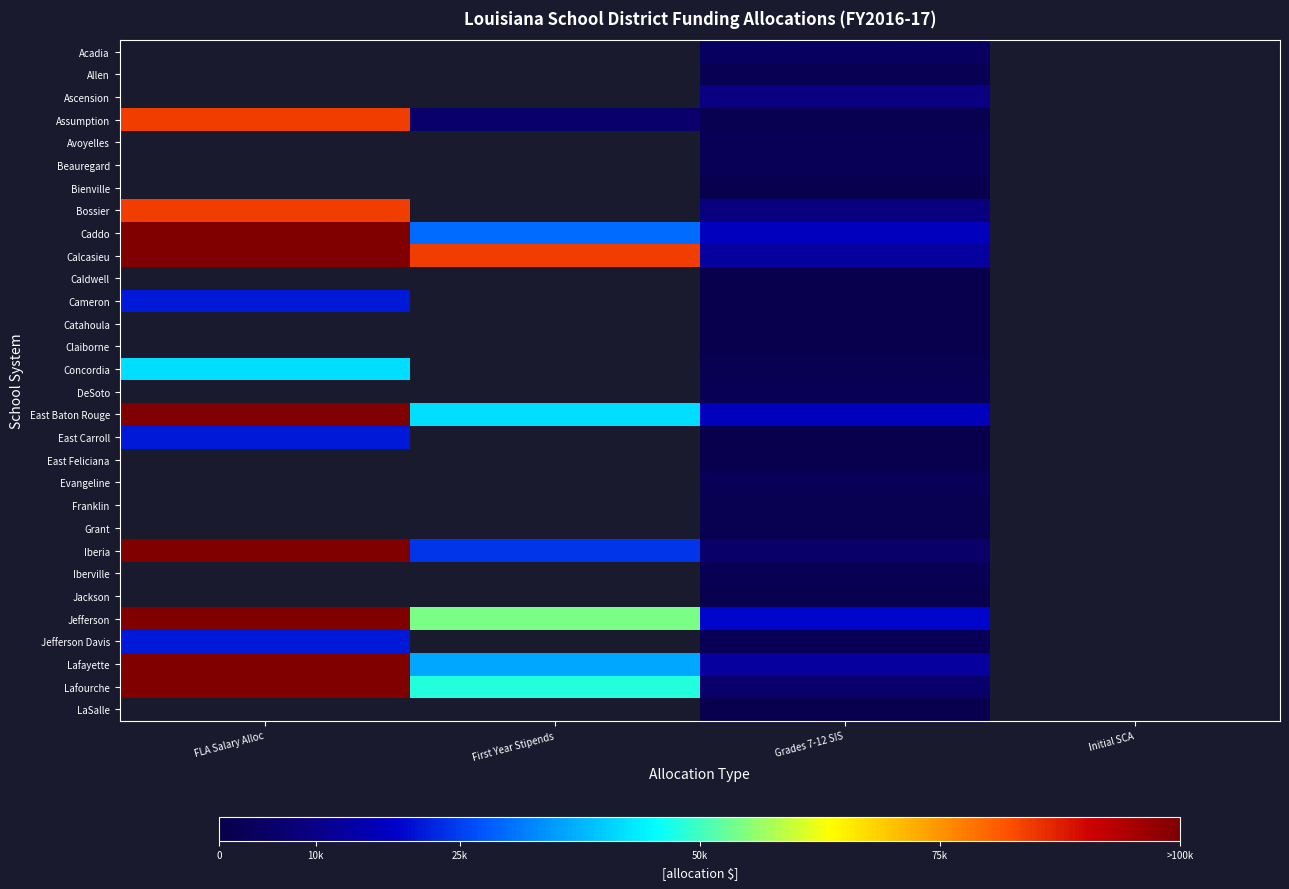

The value of Iberia at FLA Salary Alloc is 189000.0. True or false?

True